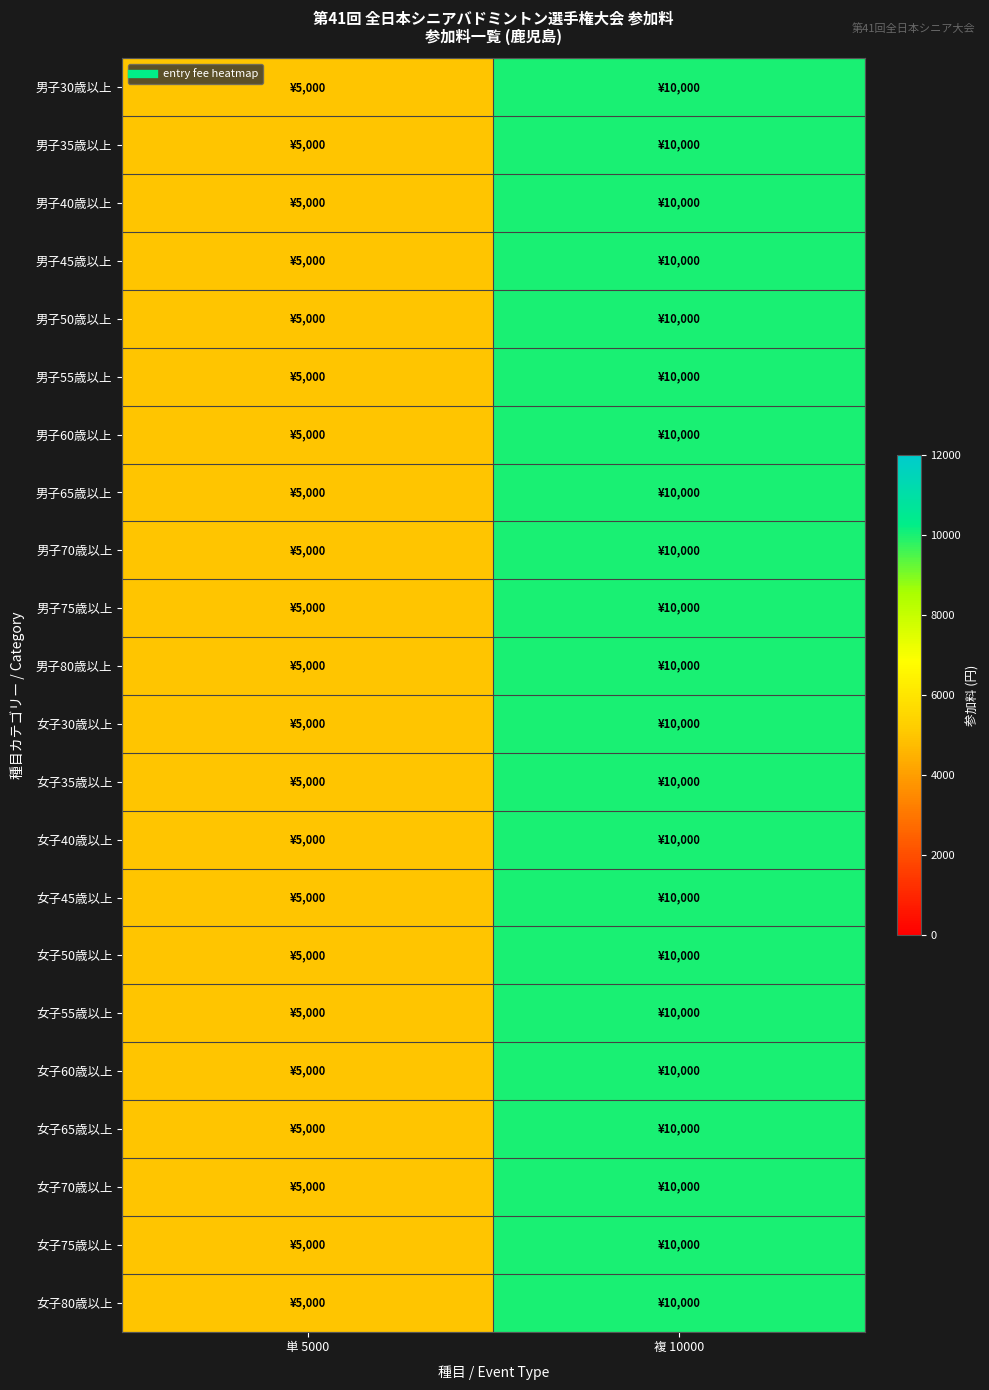

At how many categories does at least one series exceed 8188?

1